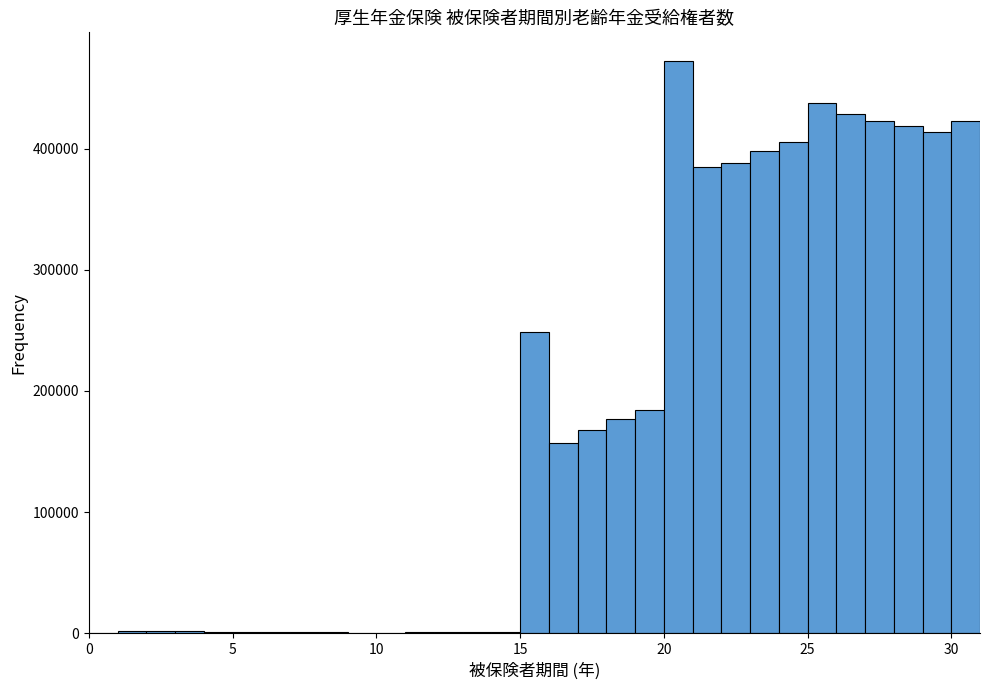

Around what value on the x-axis is the tallest bar? Give the approximate position of its centre, as read against the axis.

20.5